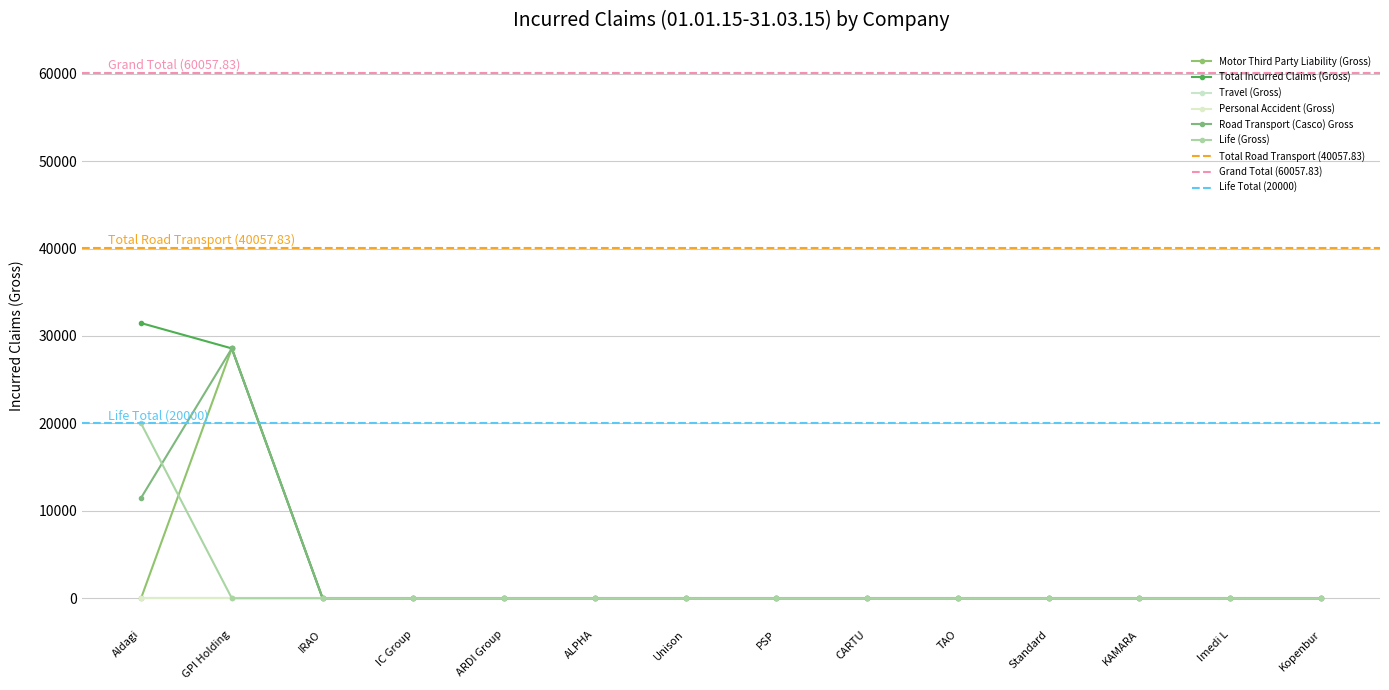

Does the chart display data point markers on the line(s)?

Yes